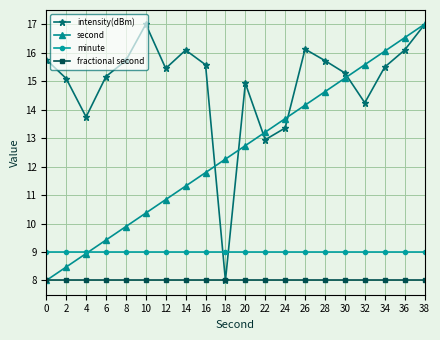

True or false: second has more than 0 points higher than both neighbors.

False